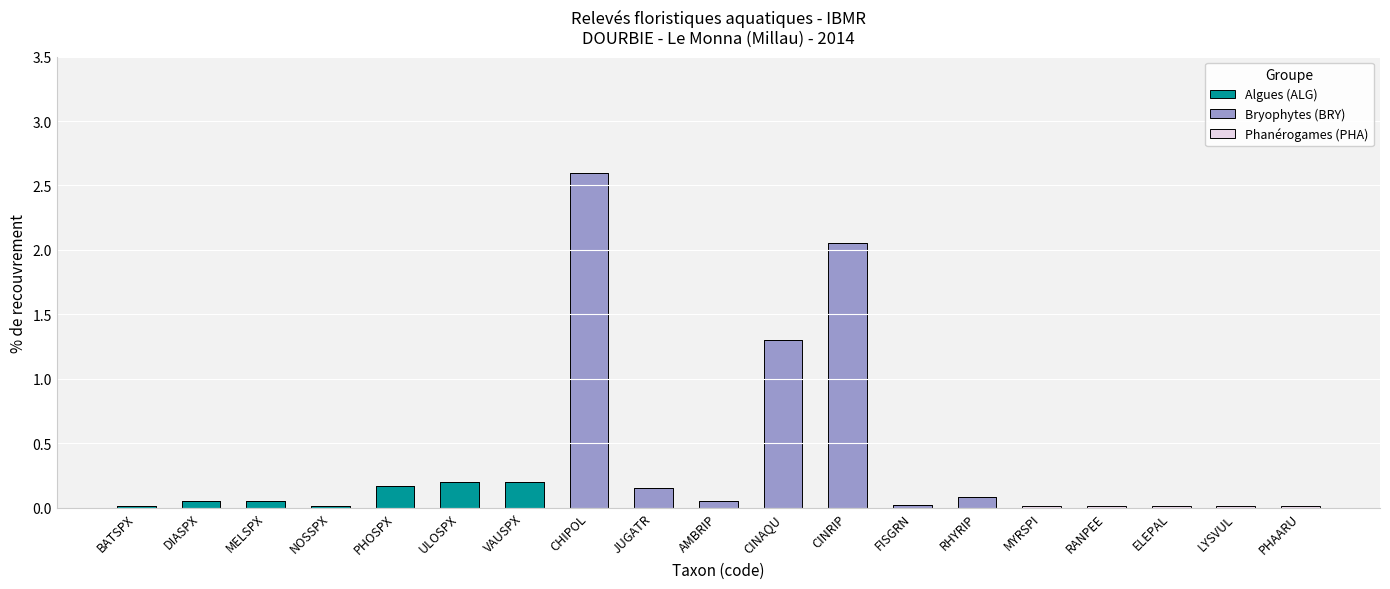

The value of Algues (ALG) at VAUSPX is 0.0. True or false?

False